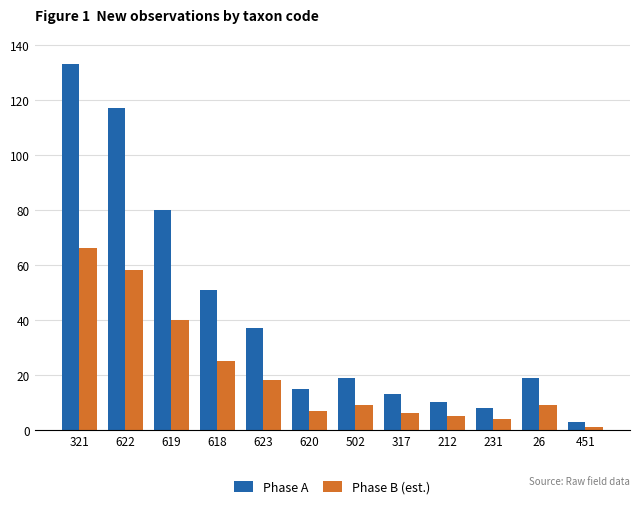

What is the sum of all Phase B (est.) values?

248